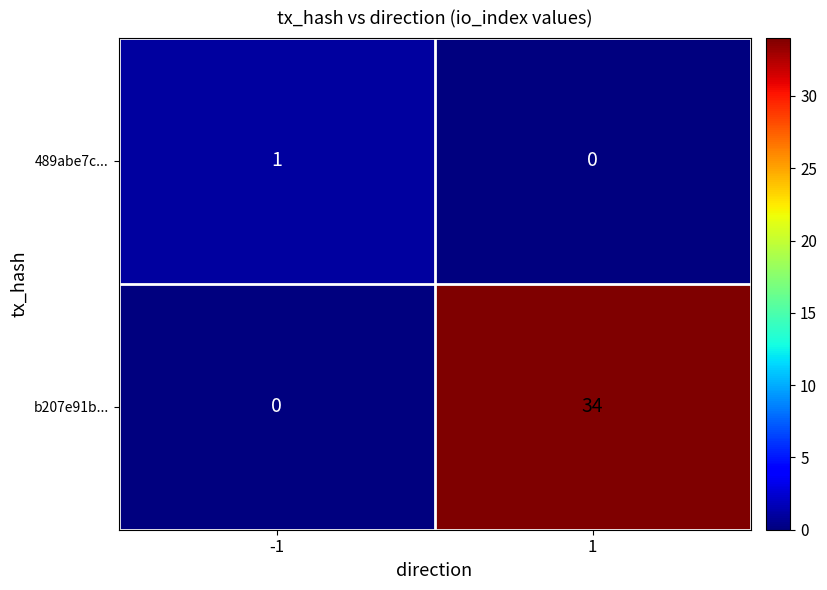

What is the total value across all series at -1?

1